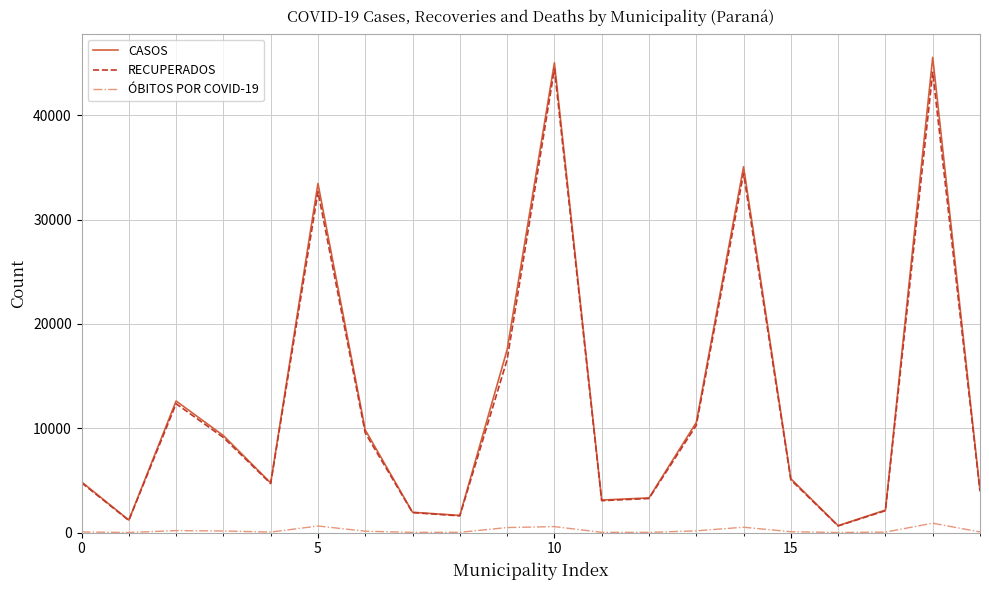

Which series has the widest spread of values?

CASOS